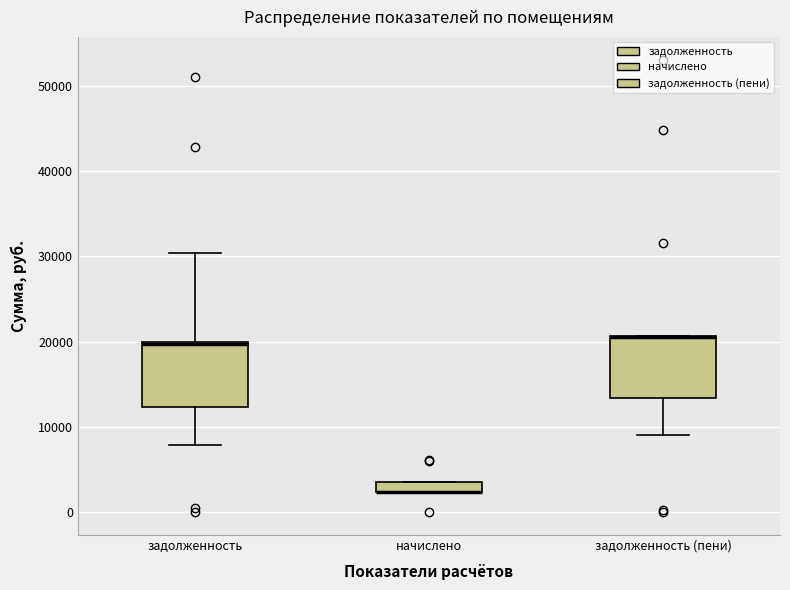

Where is the lower edge of the box for начислено on the y-axis? The values are not printed on the chart, so give them approximately, as read against the axis.

2000